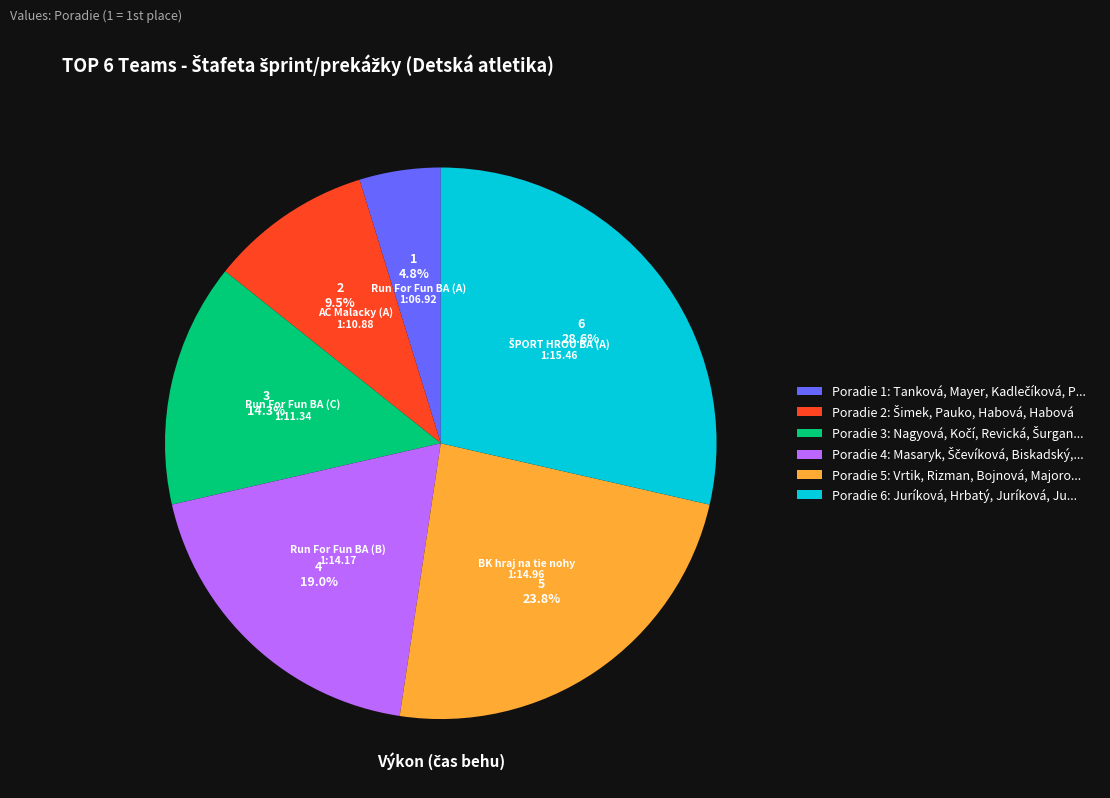

Which slice is the largest?

Poradie 6: Juríková, Hrbatý, Juríková, Ju...